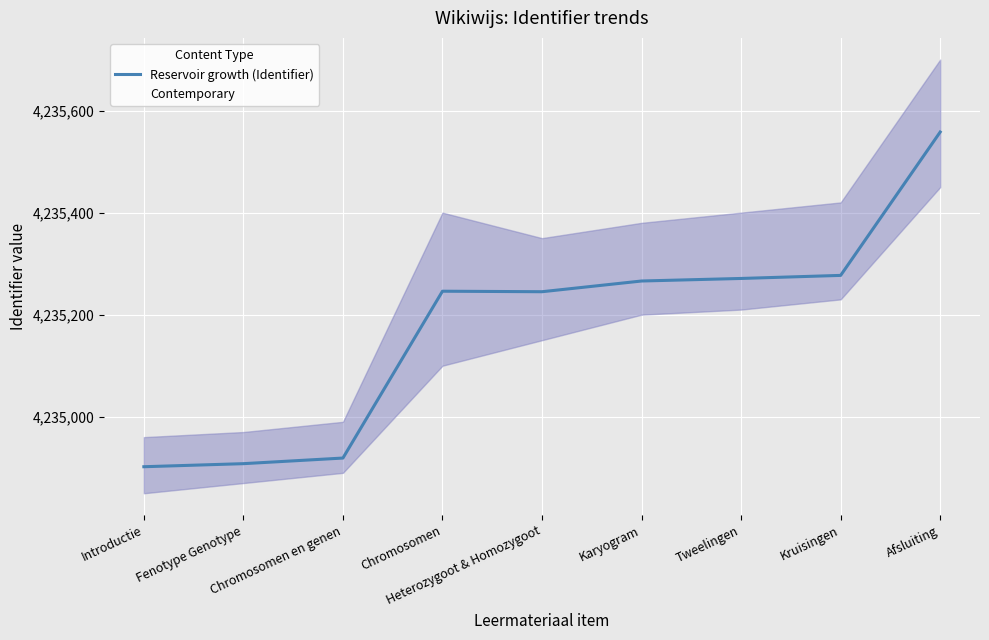

Between Karyogram and Tweelingen, which is larger?

Tweelingen